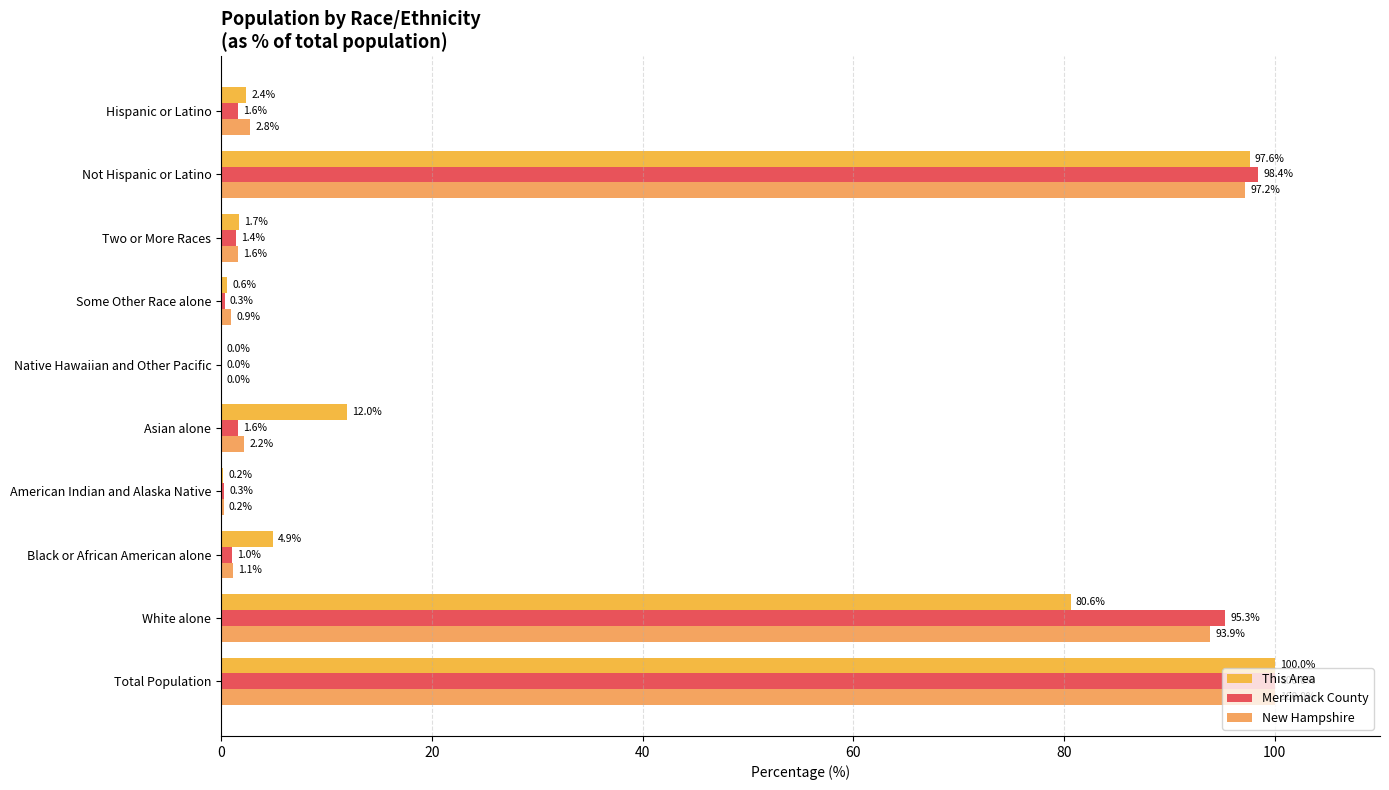

How many data points does each series have?

10